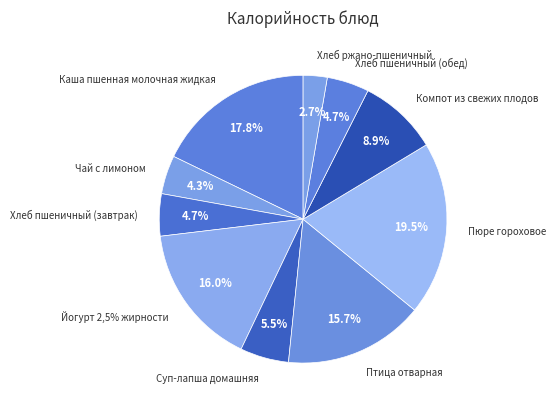

What is the largest slice in the pie chart?

Пюре гороховое